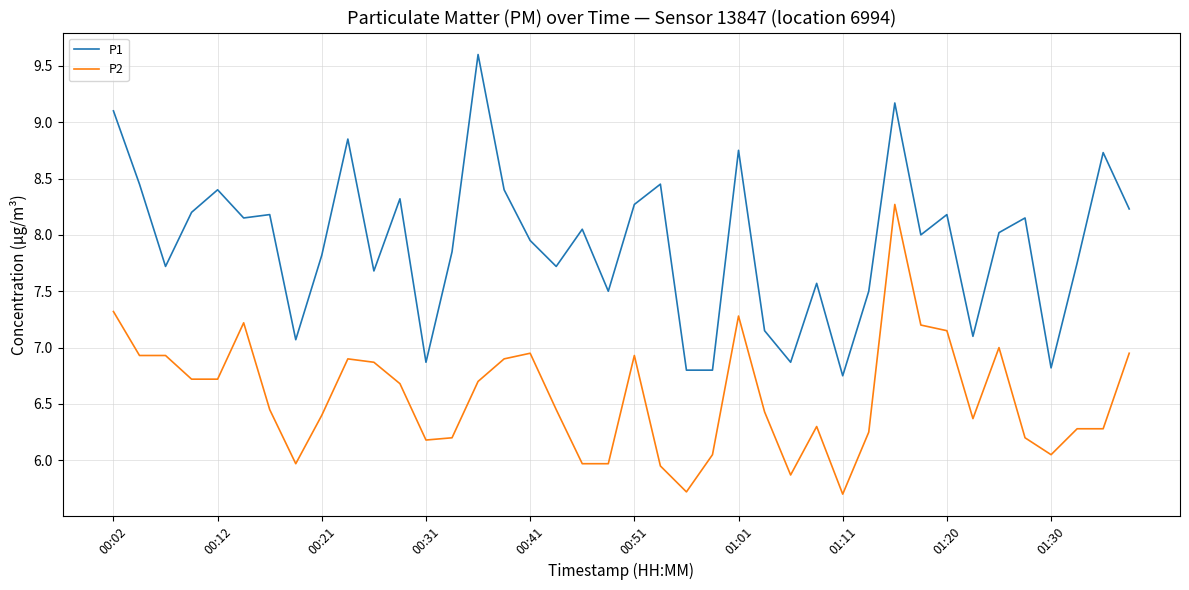

What is the highest value of the P1 series?

9.6